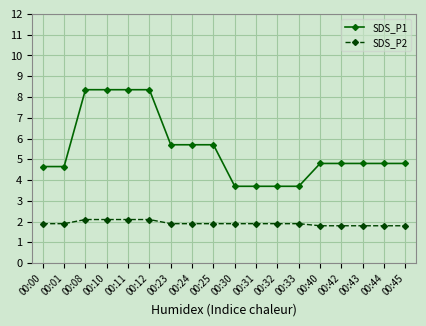

List the series in order of their peak value, highest first.

SDS_P1, SDS_P2